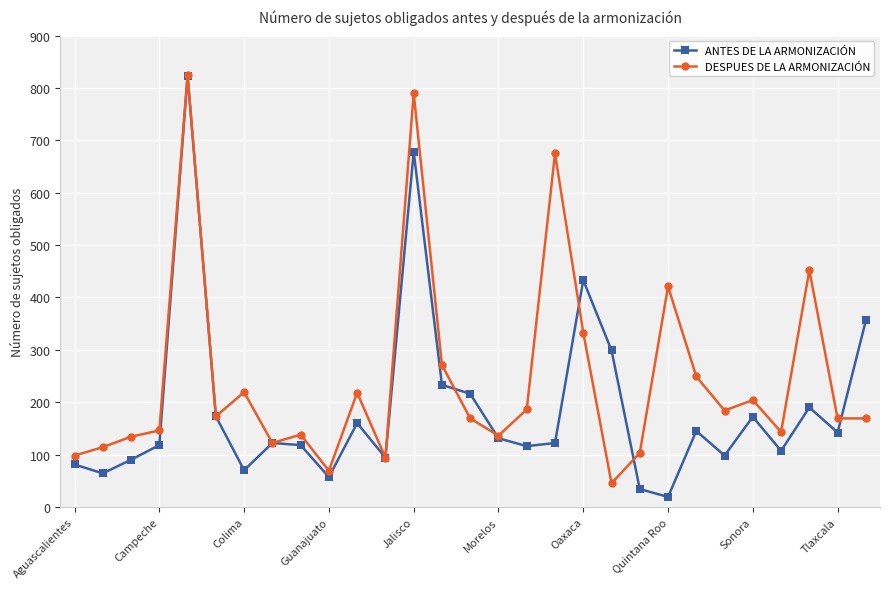

Which series has the largest total across all categories?

DESPUES DE LA ARMONIZACIÓN